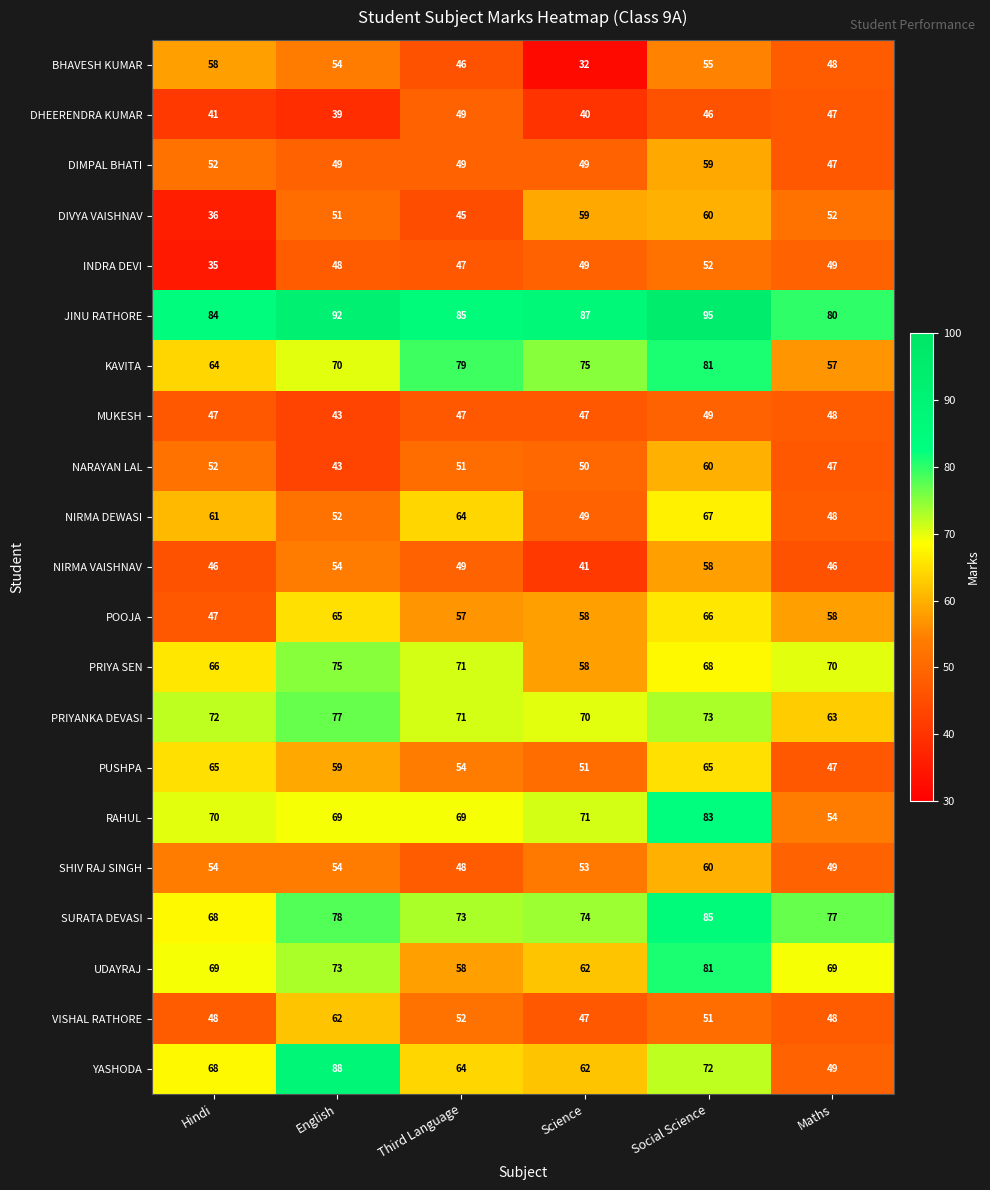

At how many categories does at least one series exceed 36?

6